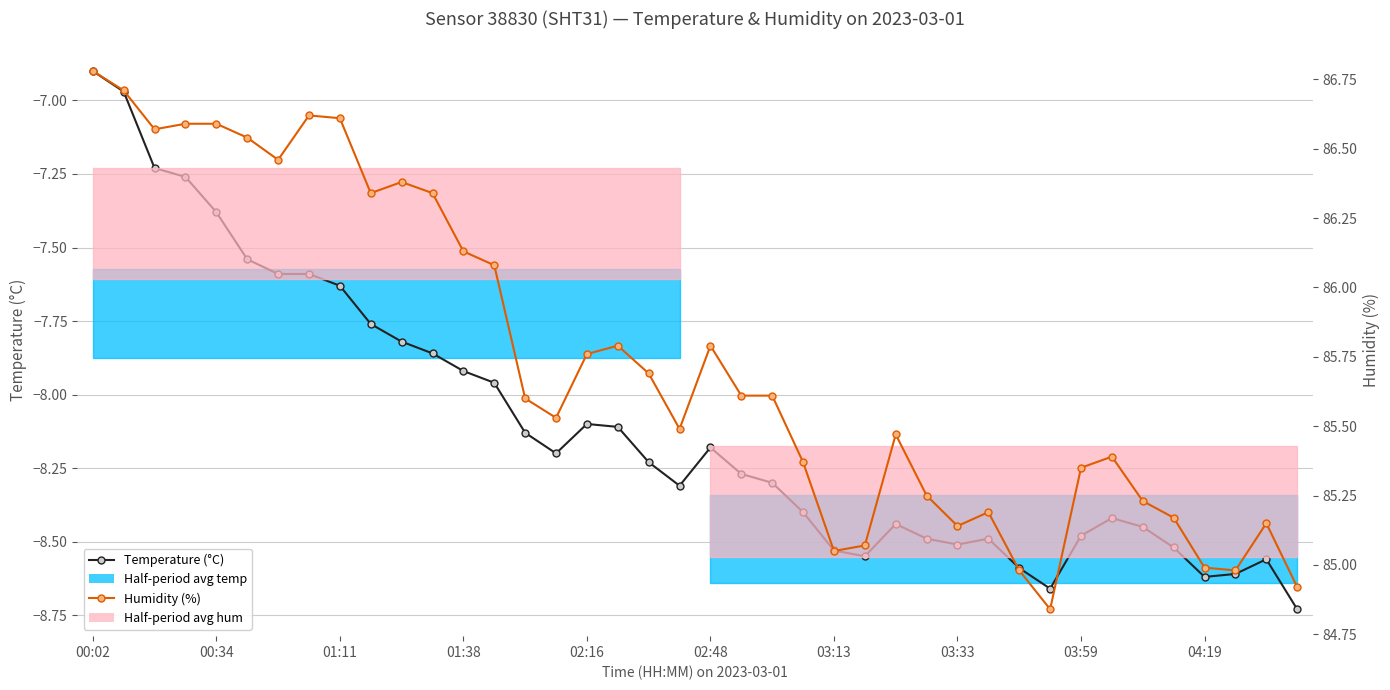

True or false: Humidity (%) and Temperature (°C) cross at least once.

False